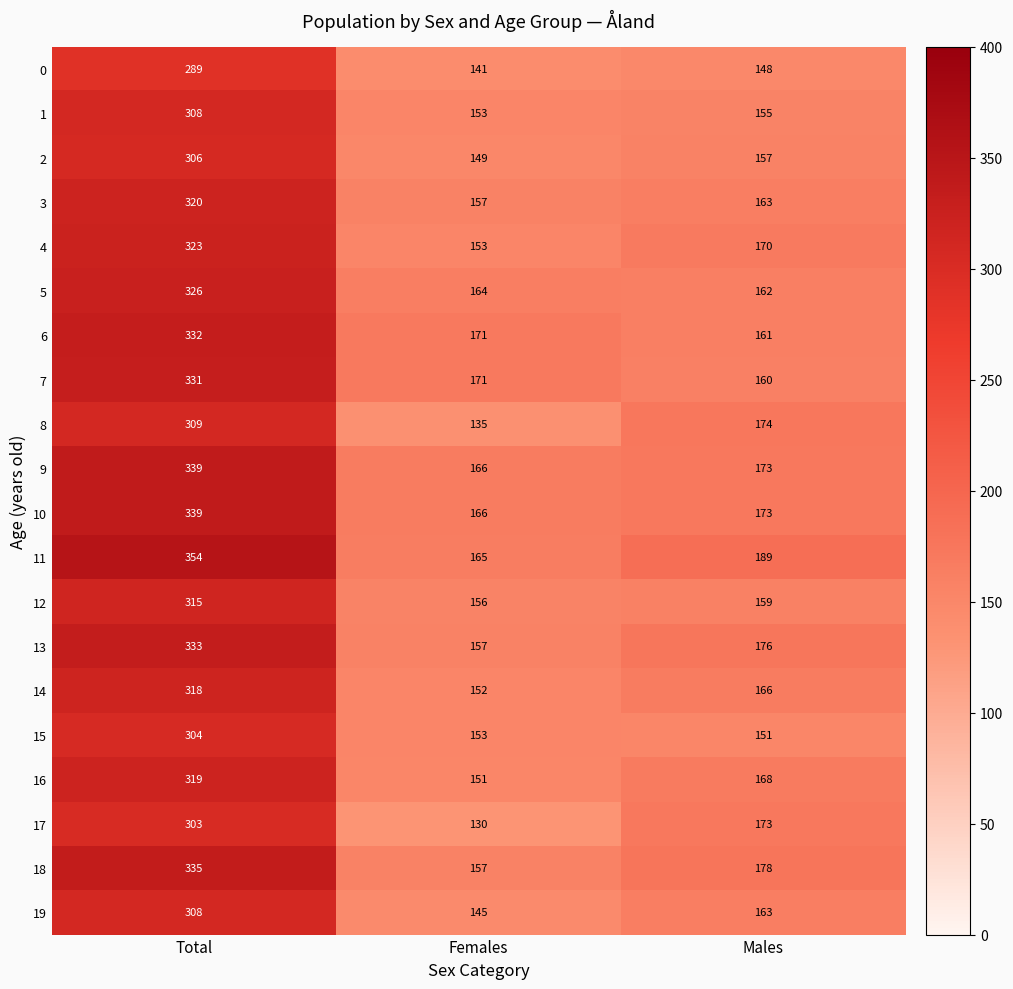

What is the spread (max minus min) of values at Females?

41